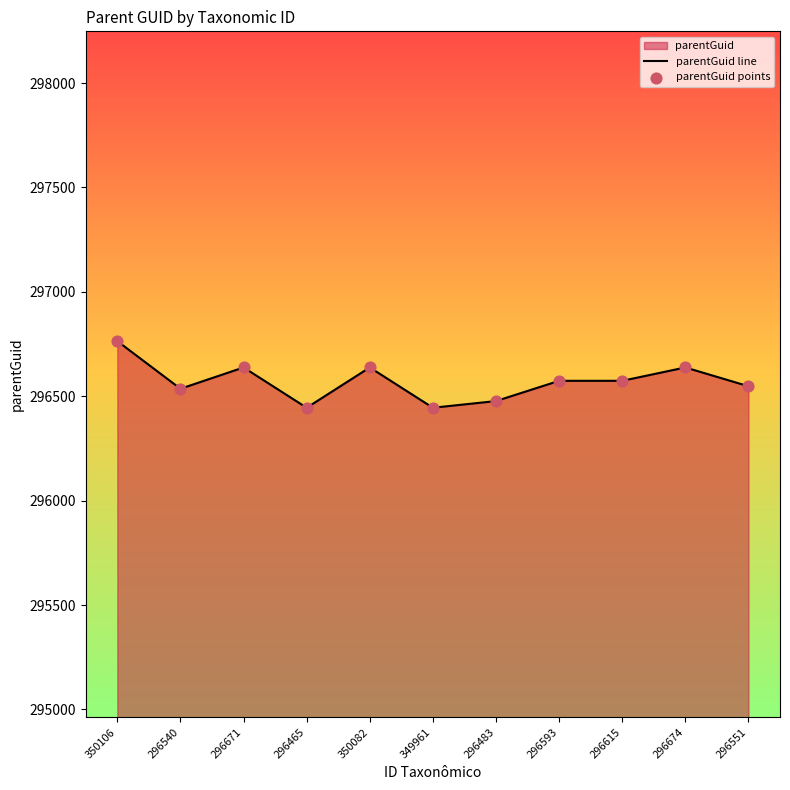

Is the value of parentGuid line at 350106 greater than the value of parentGuid points at 296540?

Yes